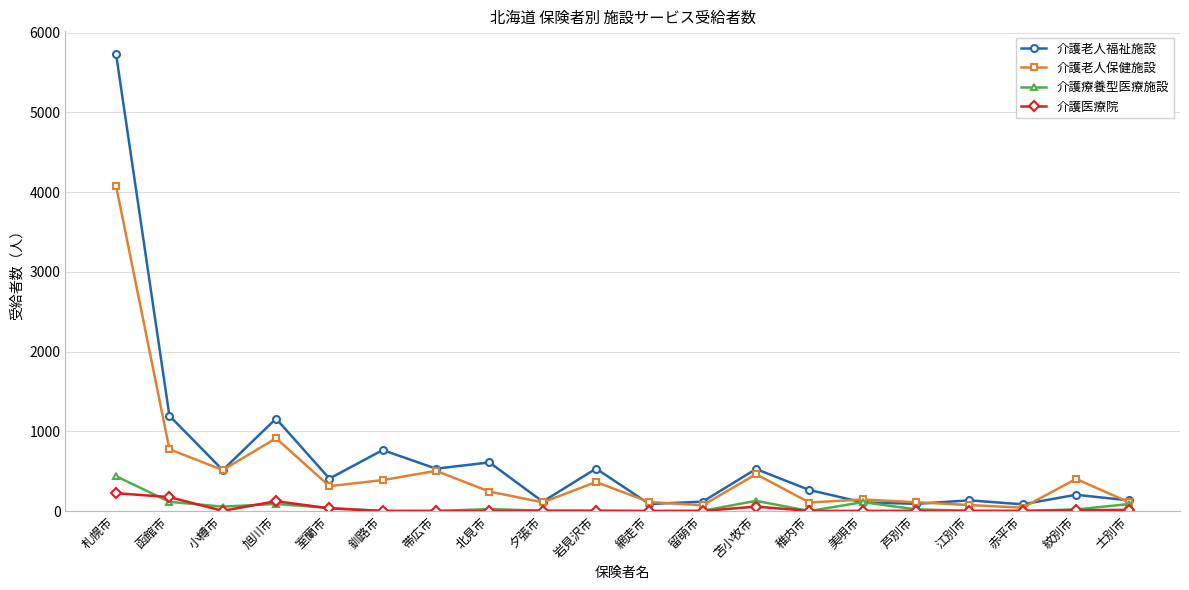

Does the chart display data point markers on the line(s)?

Yes